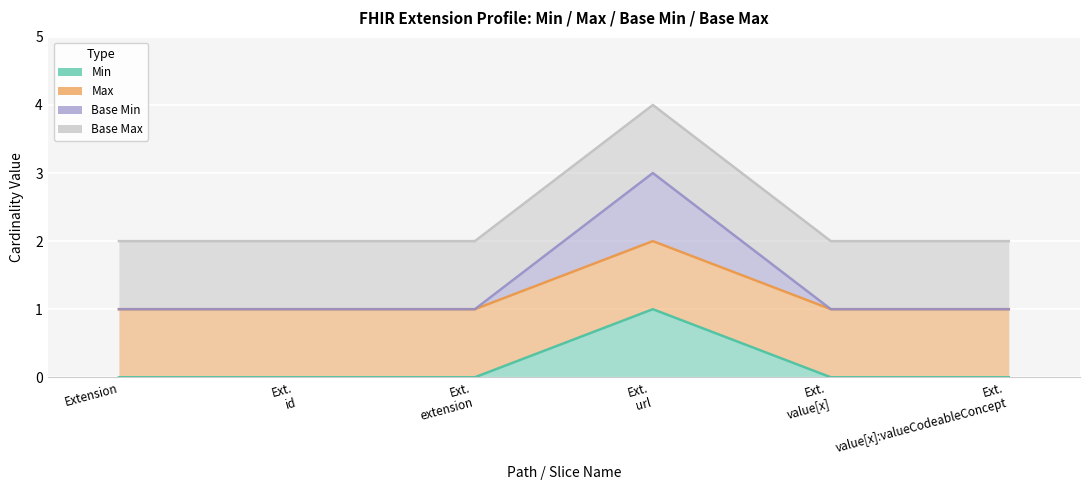

What is the minimum value for Base Min?

1